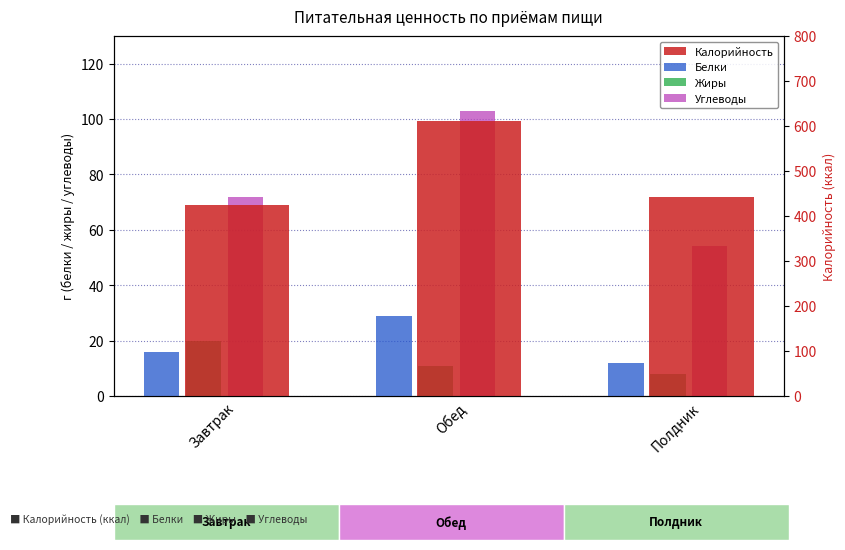

What is the label of the 2nd bar from the left?

Обед